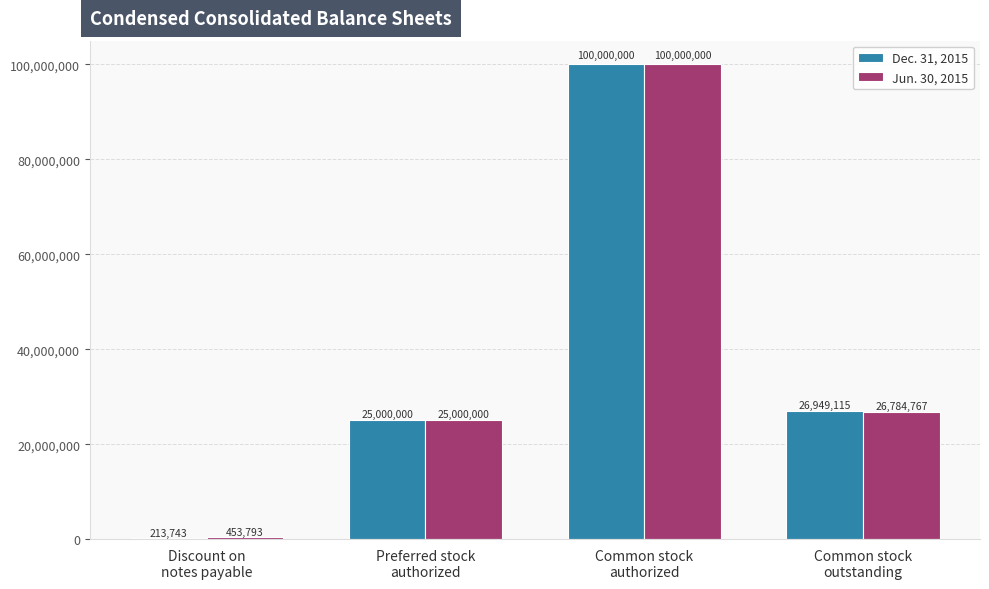

What is the greatest value displayed?

100000000